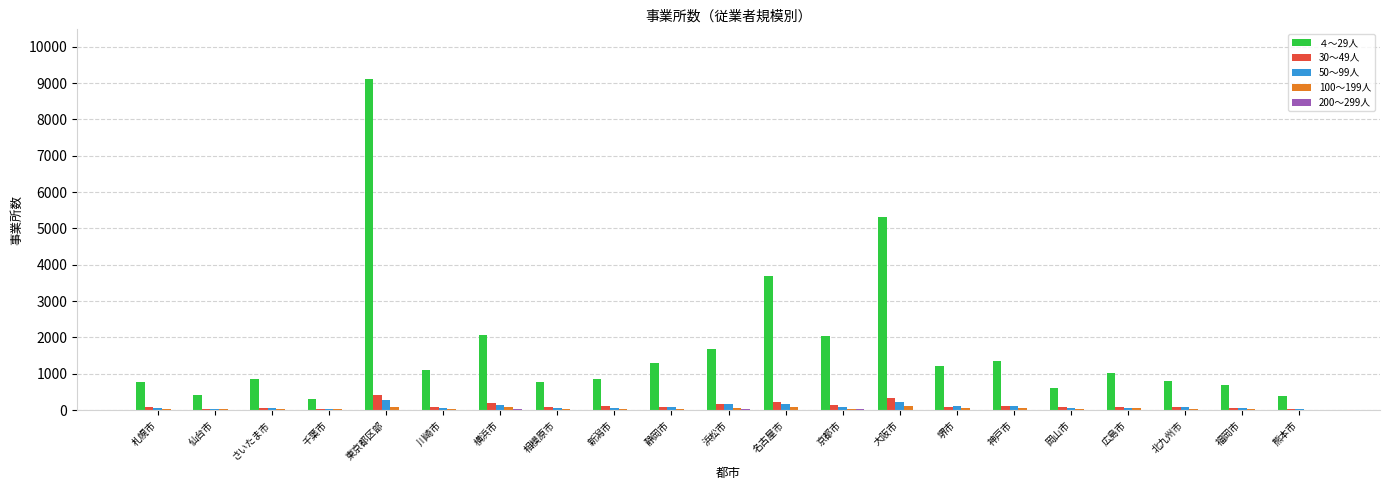

What is the maximum value shown in the chart?

9110